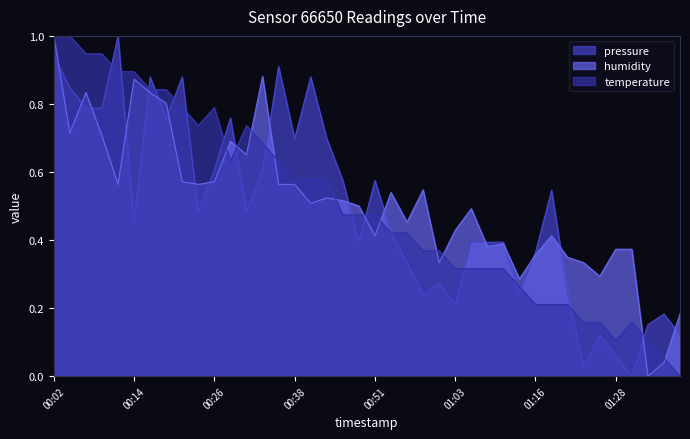

What is the maximum value for temperature?

1.0